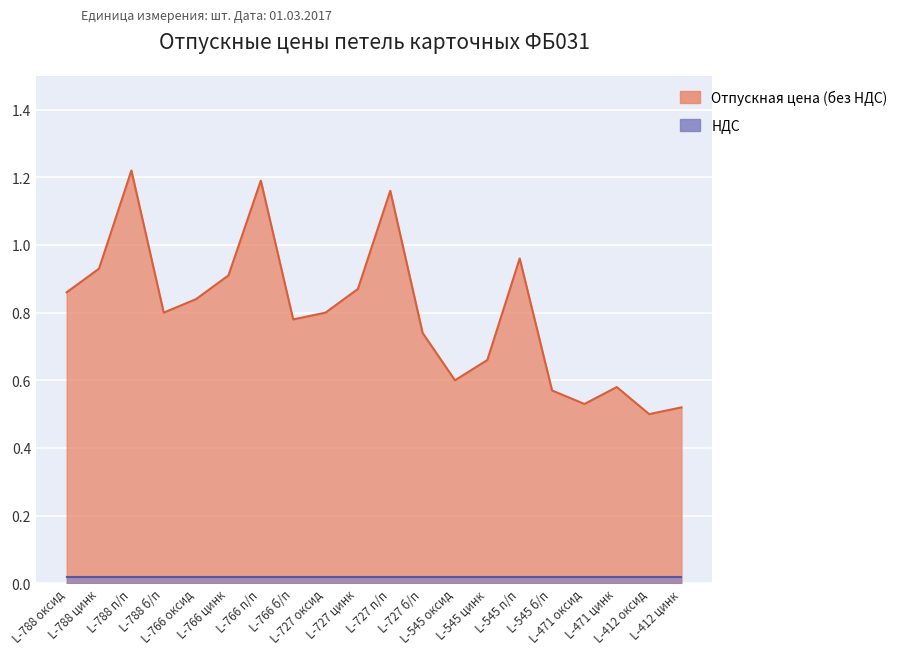

At which category does the chart reach its peak across all series?

L-788 п/п